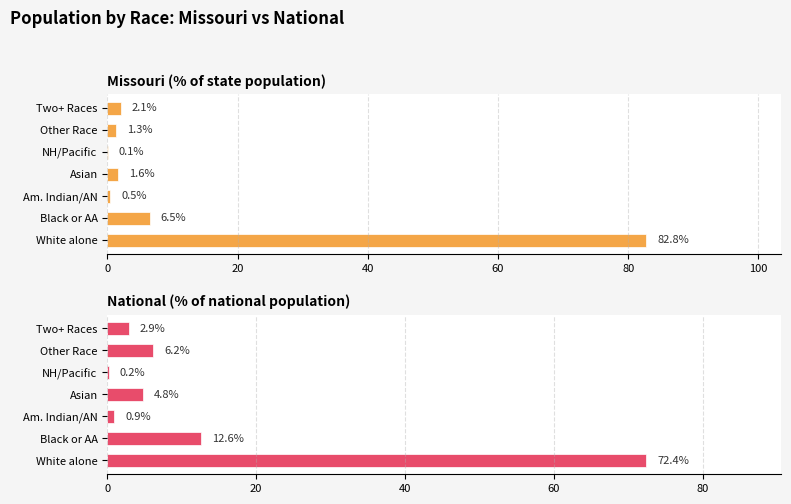

Rank the series at NH/Pacific from highest to lowest value.

National (% of national population), Missouri (% of state population)